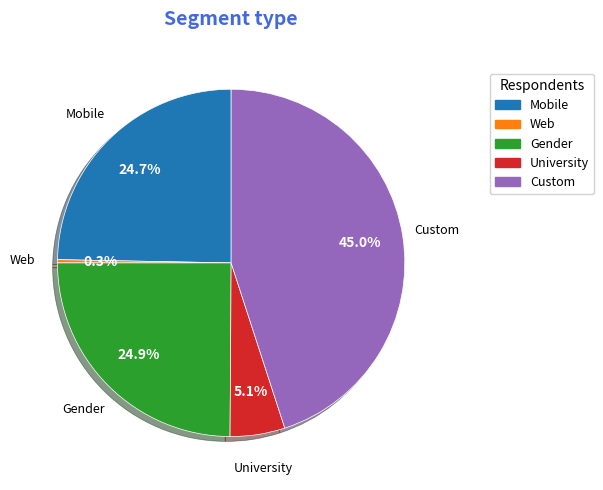

Is there any slice that represents more than half of the pie?

No